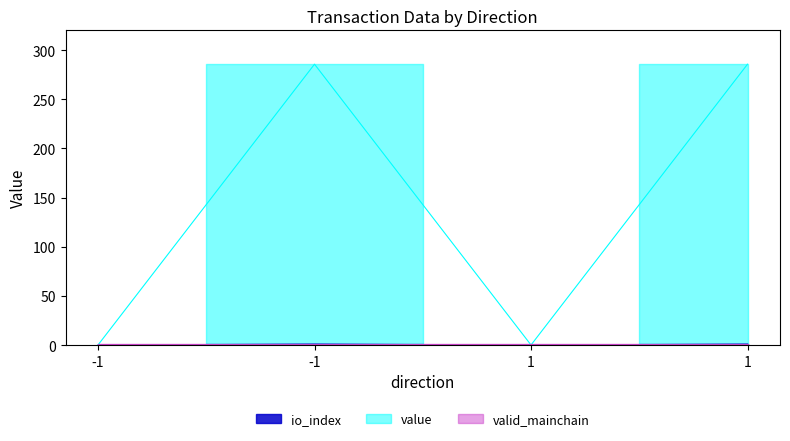

What is the highest value of the value series?

285.7